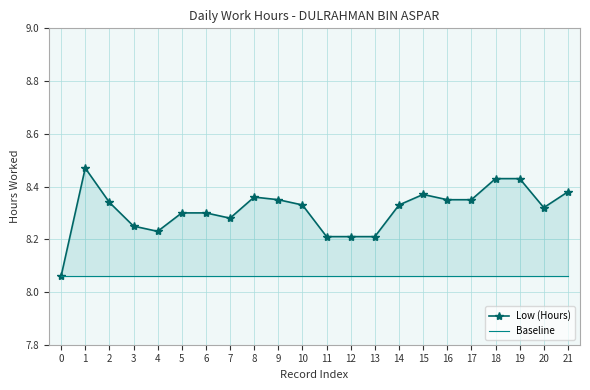

What is the minimum value for Baseline?

8.1